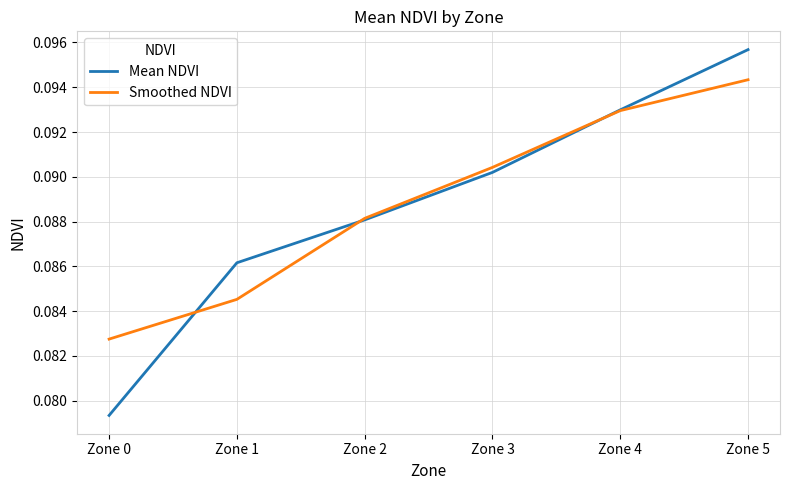

What are all the series names shown in the legend?

Mean NDVI, Smoothed NDVI